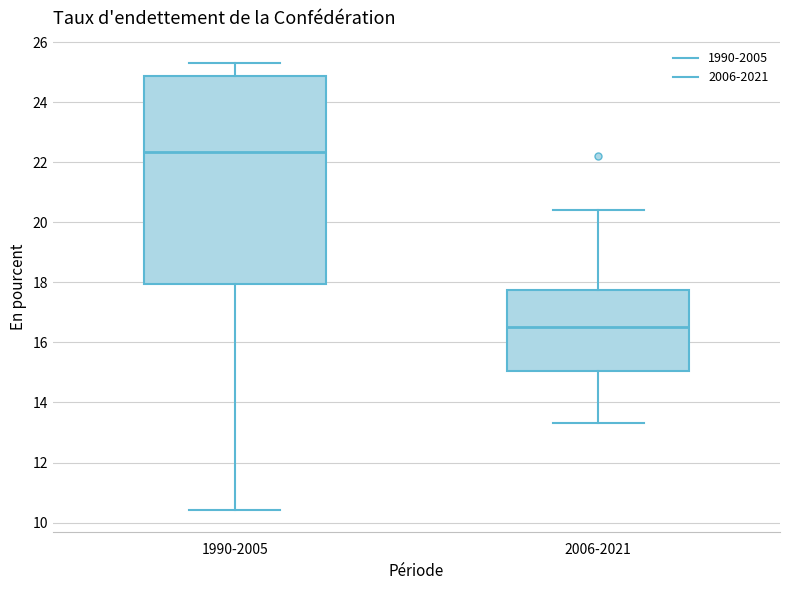

Which box is the tallest, from its lower edge to its upper edge?

1990-2005